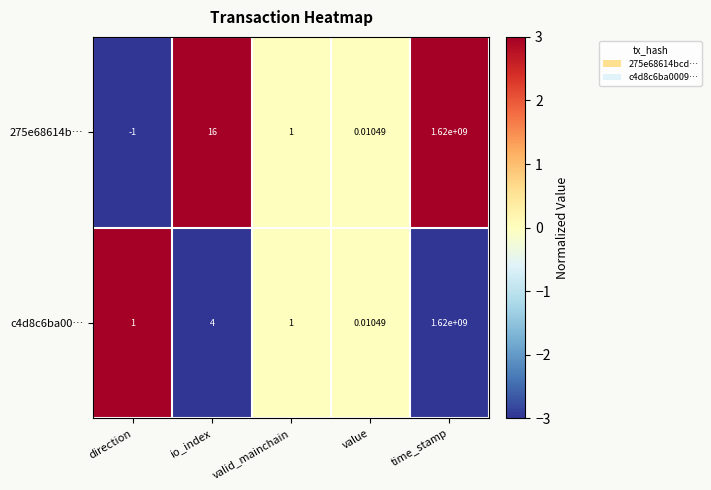

Rank the categories by 275e68614b… value from highest to lowest.

time_stamp, io_index, valid_mainchain, value, direction